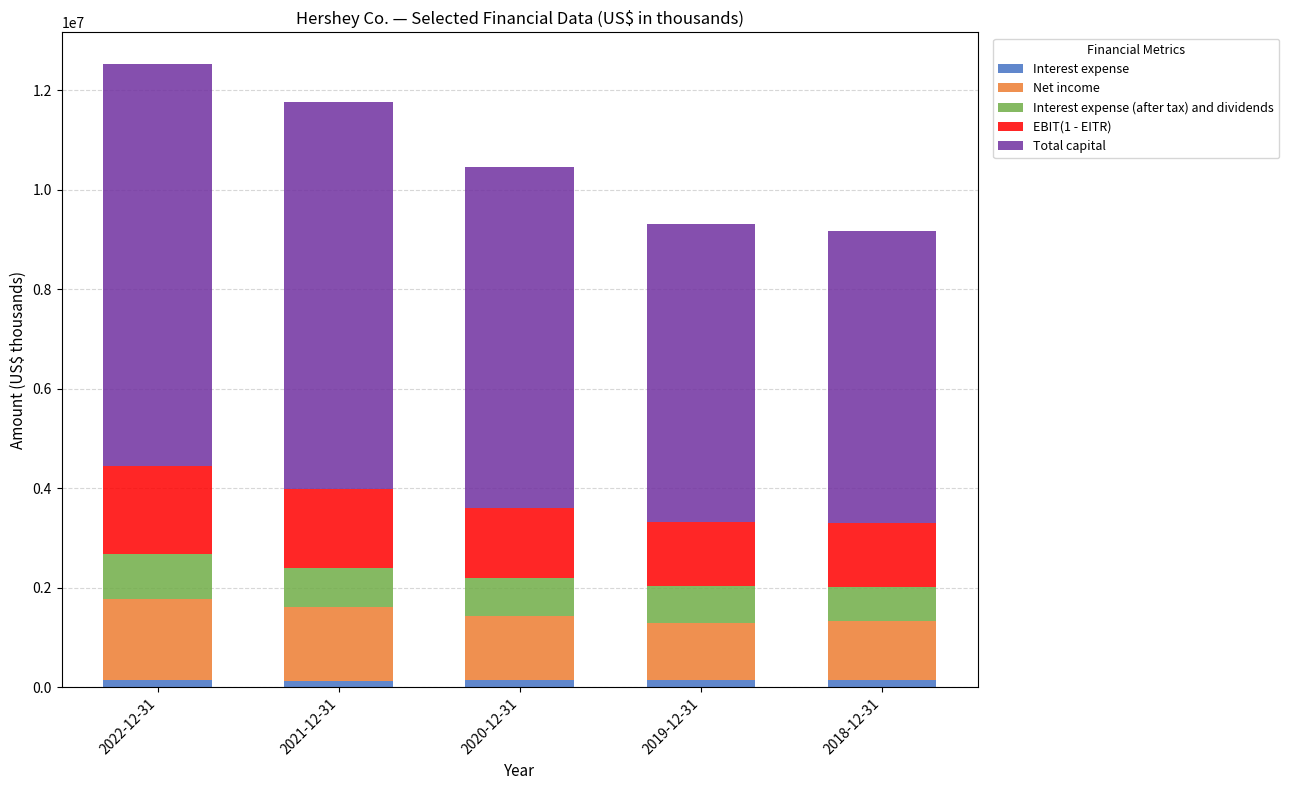

What is the sum of all Interest expense values?

722392